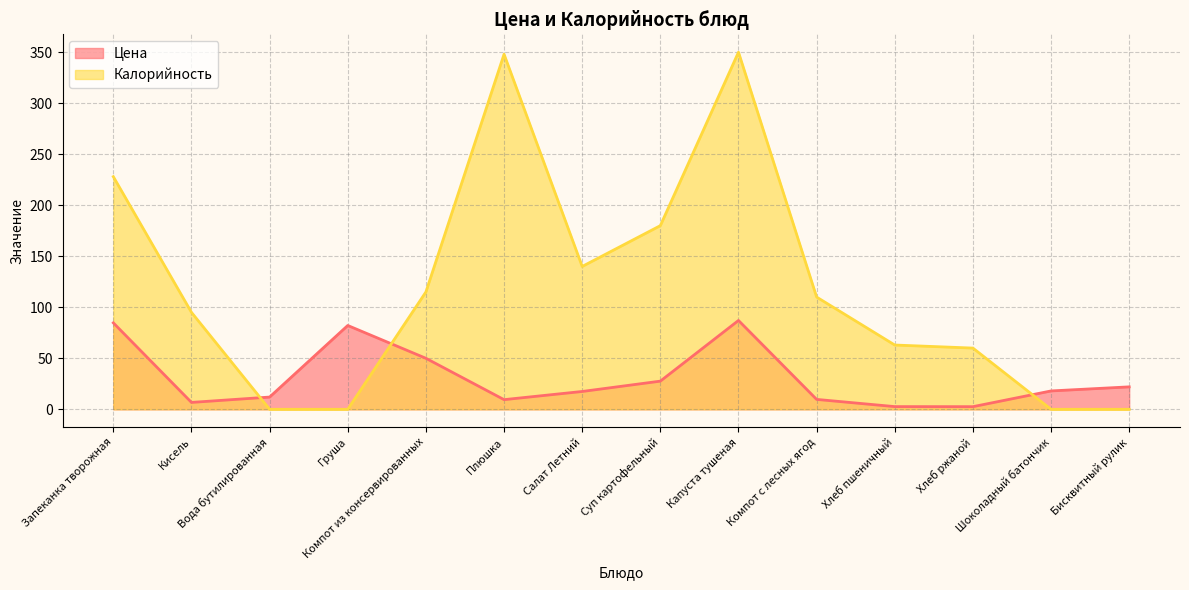

What is the total value across all series at Суп картофельный?

207.6